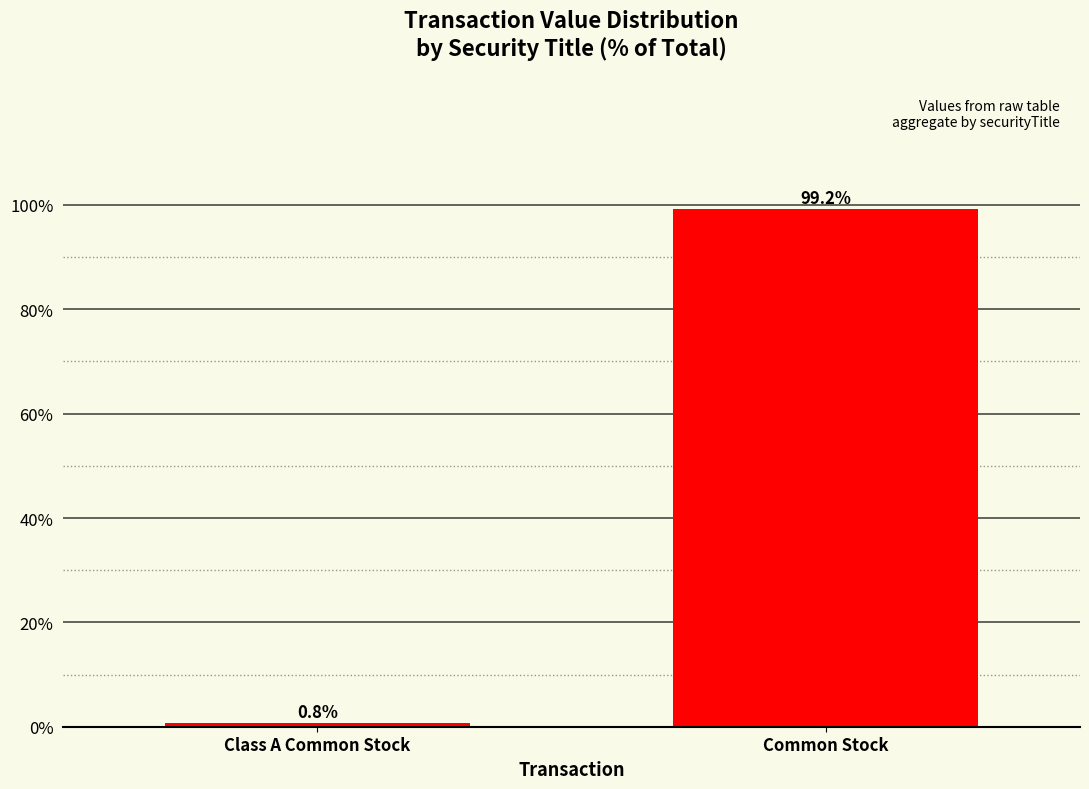

What is the sum of all values?

100.0